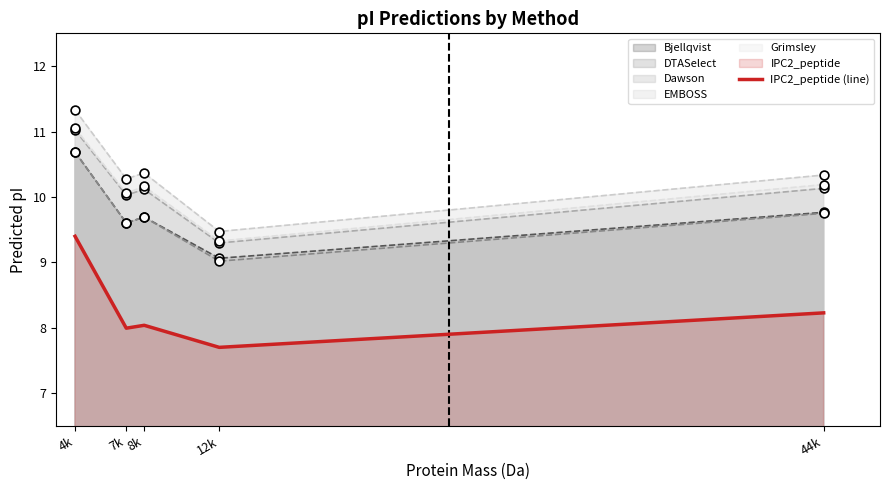

What is the change in value from 4k to 7k?

-1.4